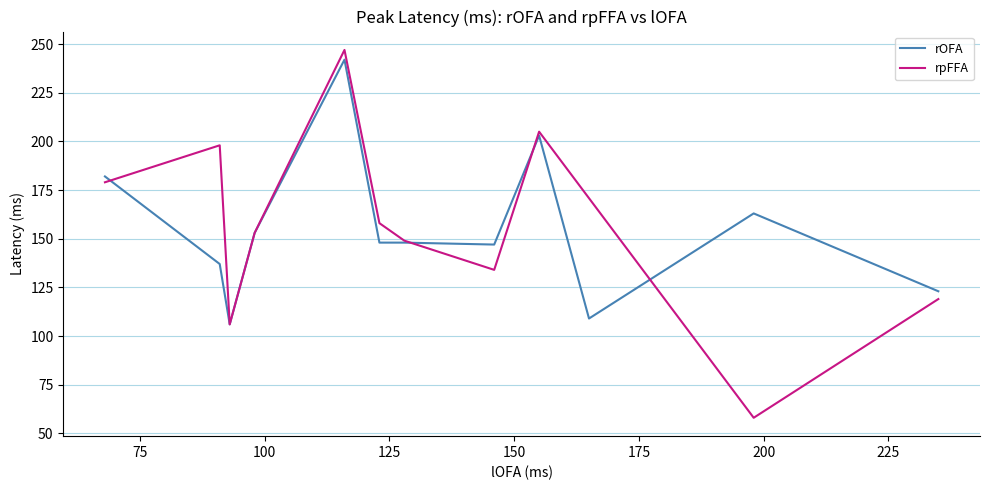

Which series has the largest total across all categories?

rpFFA